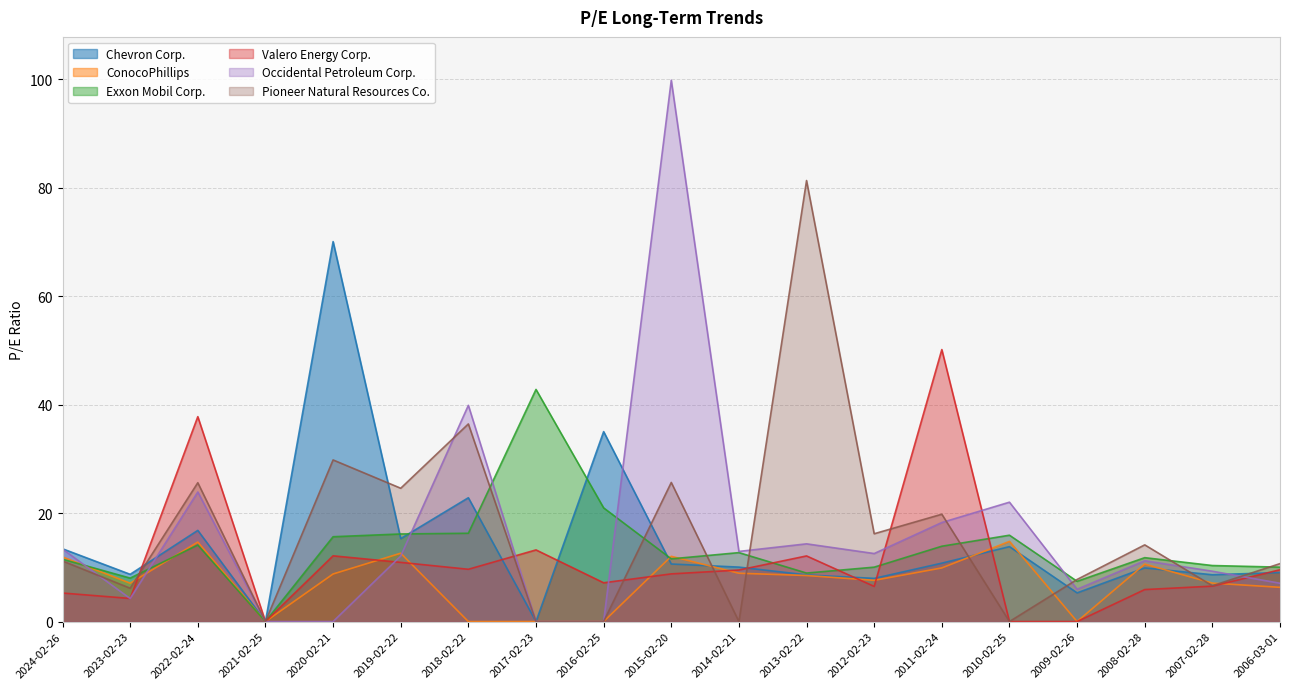

How many lines are shown in the chart?

6